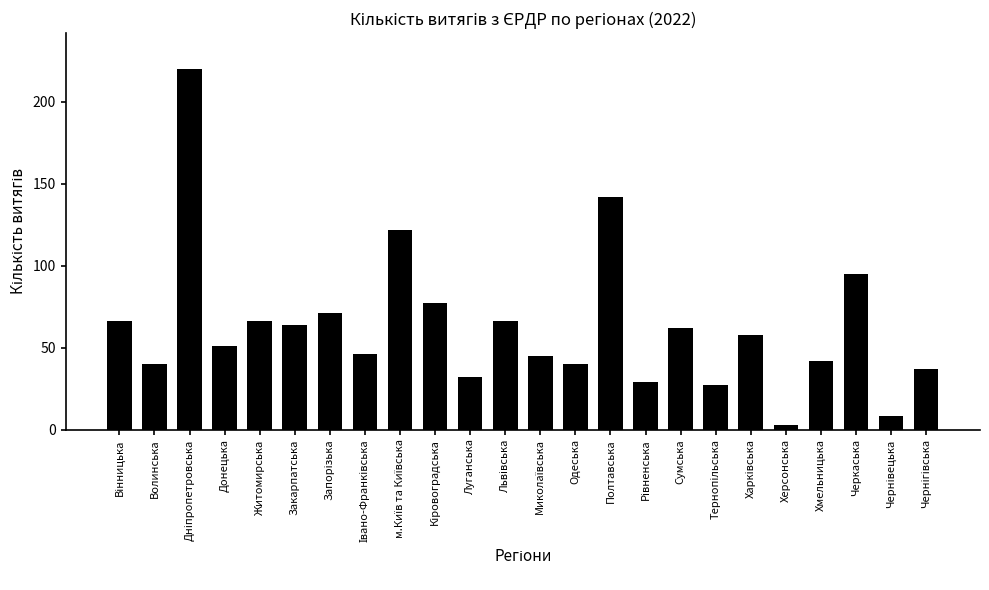

Reading left to right, extract all data points from this chart.

66	40	220	51	66	64	71	46	122	77	32	66	45	40	142	29	62	27	58	3	42	95	8	37